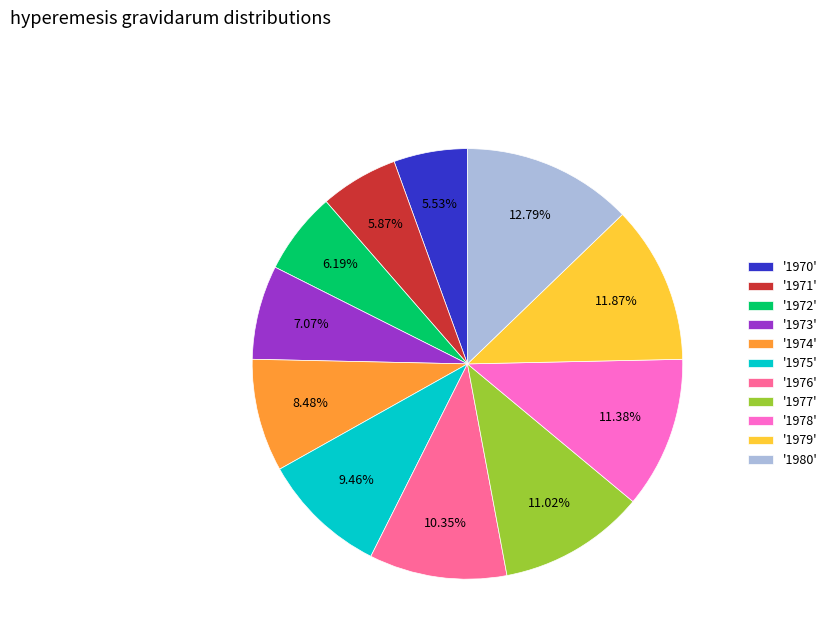

Does '1974' account for over 50% of the chart?

No